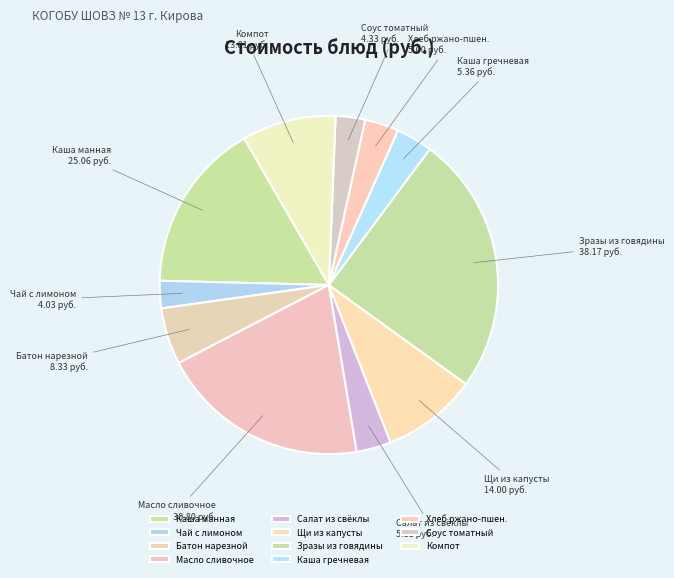

Between Чай с лимоном and Салат из свёклы, which is larger?

Салат из свёклы